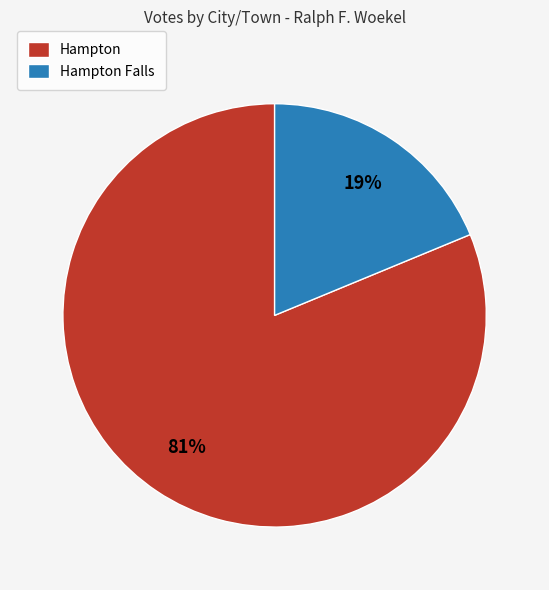

How many segments does this pie chart have?

2